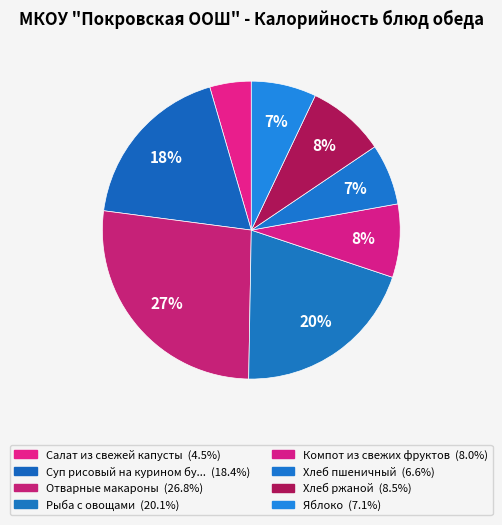

How many slices are in this pie chart?

8